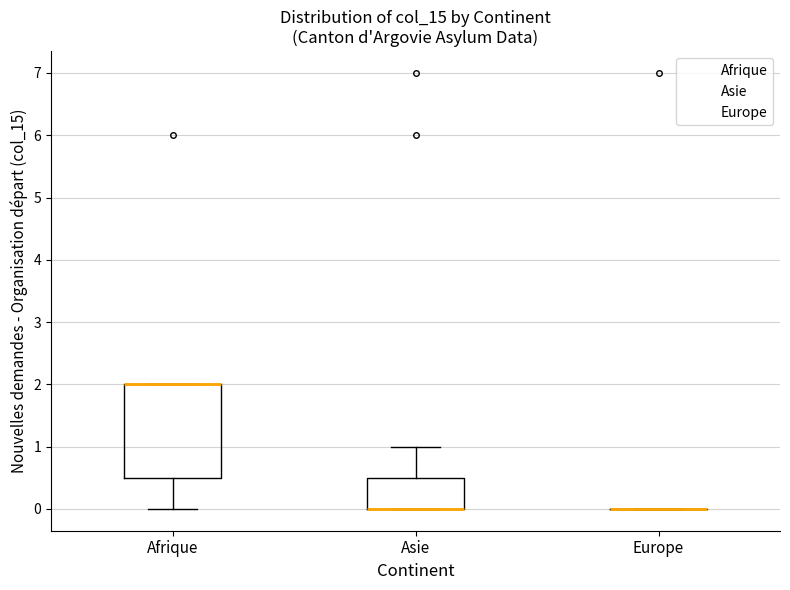

Reading left to right, read every box against the y-axis: the position of its median line, the range the box covers, and the ends of its whiskers. The values are not printed on the chart, so give them approximately, as read against the axis.

Afrique: median 2.0 (drawn on the box's upper edge), box 0.5 to 2.0, whiskers 0.0 to 2.0
Asie: median 0.0 (drawn on the box's lower edge), box 0.0 to 0.5, whiskers 0.0 to 1.0
Europe: box collapsed to a line at 0.0, whiskers 0.0 to 0.0